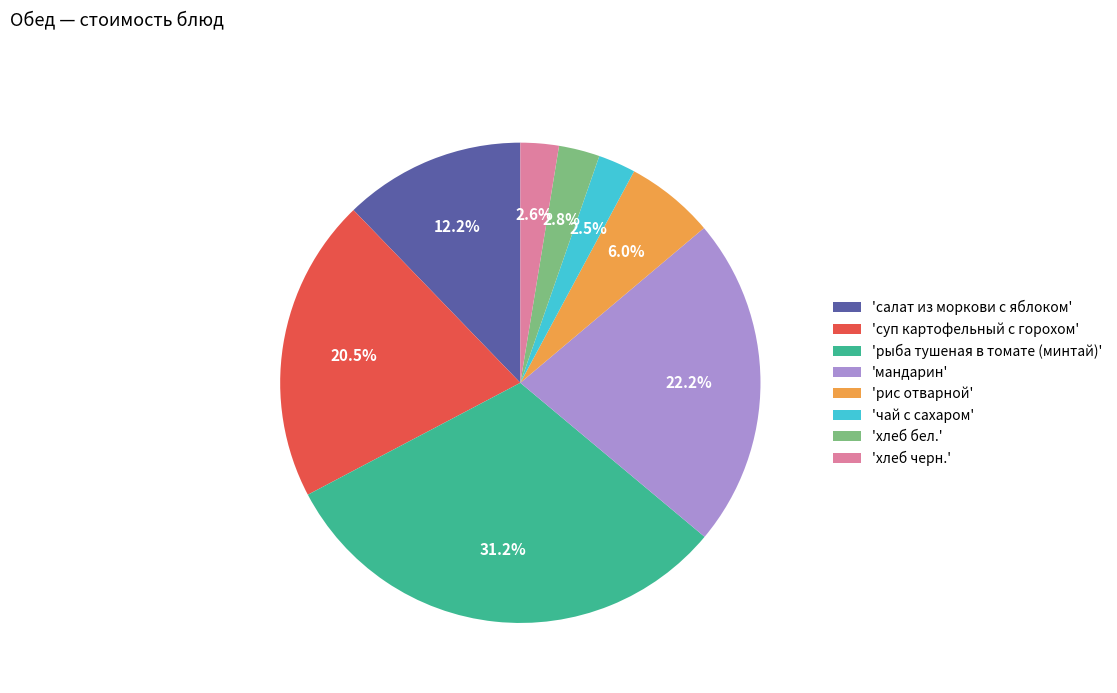

How many slices are in this pie chart?

8